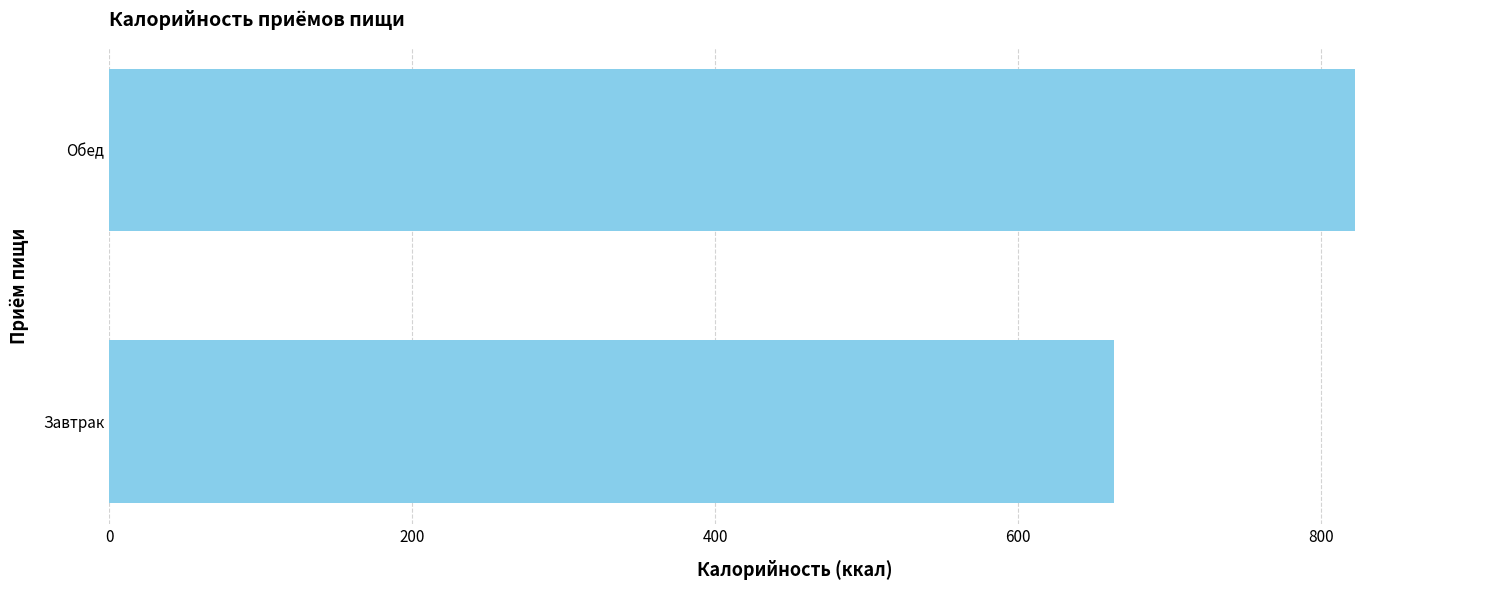

At which category does the chart reach its peak across all series?

Обед